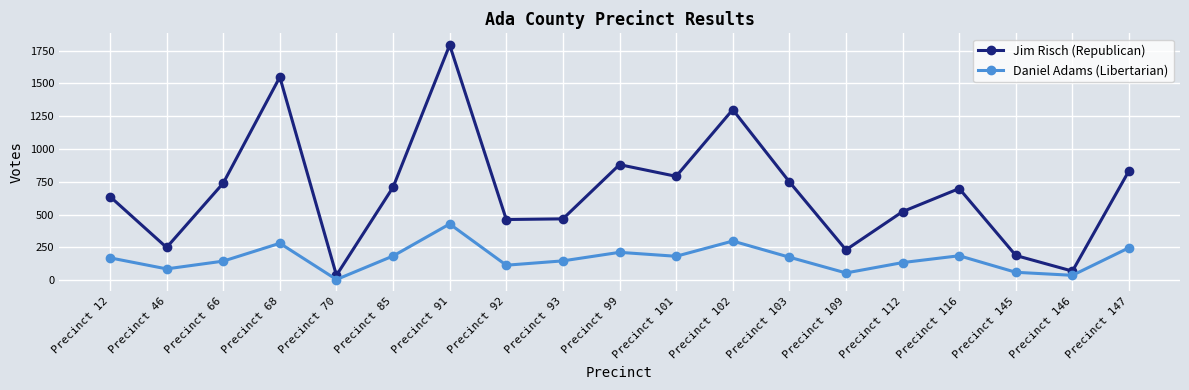

What is the difference between the maximum and second lowest values in the Jim Risch (Republican) series?

1722